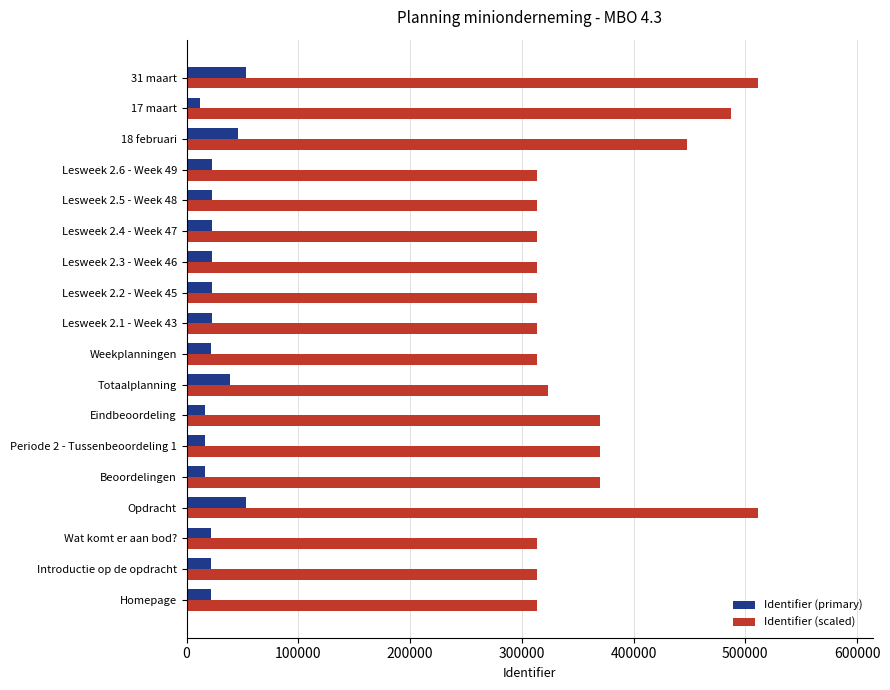

What is the highest value of the Identifier (scaled) series?

511739